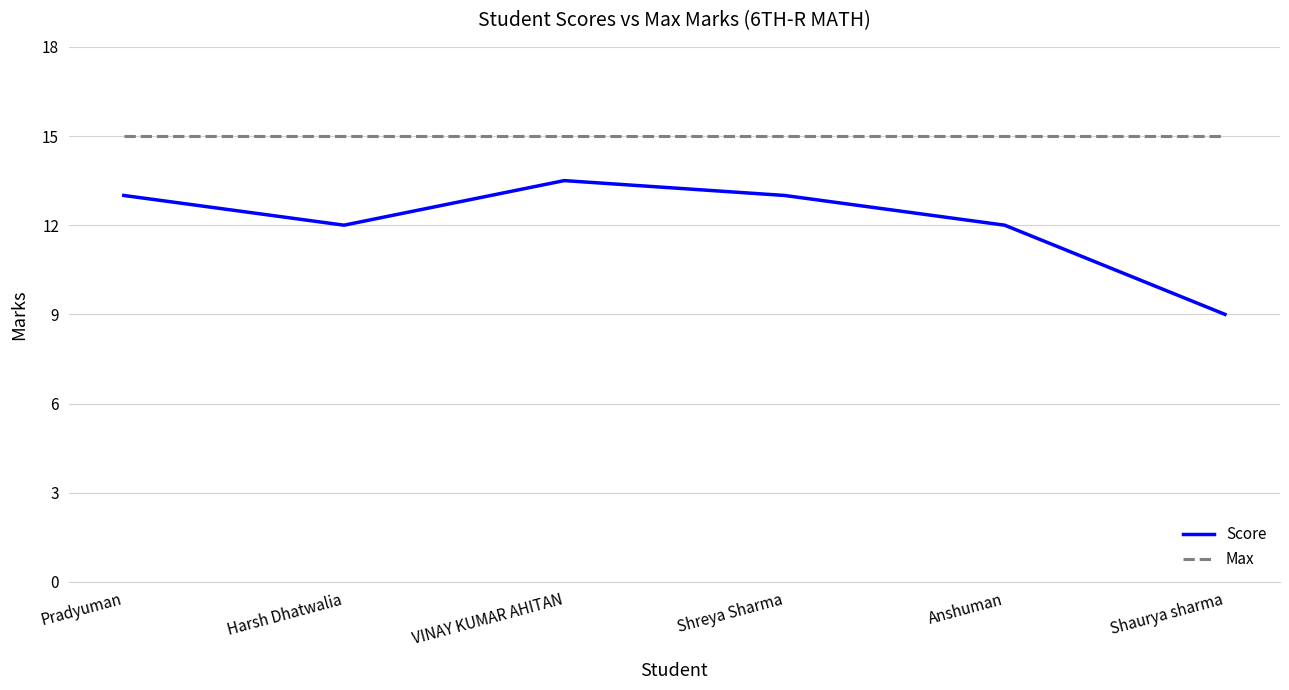

Is it true that Max equals 15.0 at Anshuman?

True